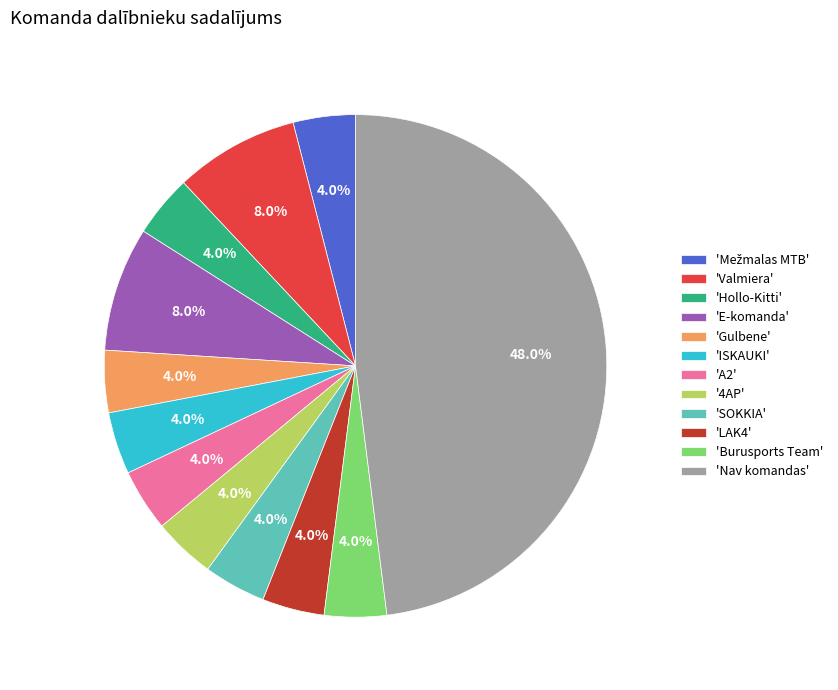

To the nearest percent, what is the difference between the largest and smallest slice percentages?

44%